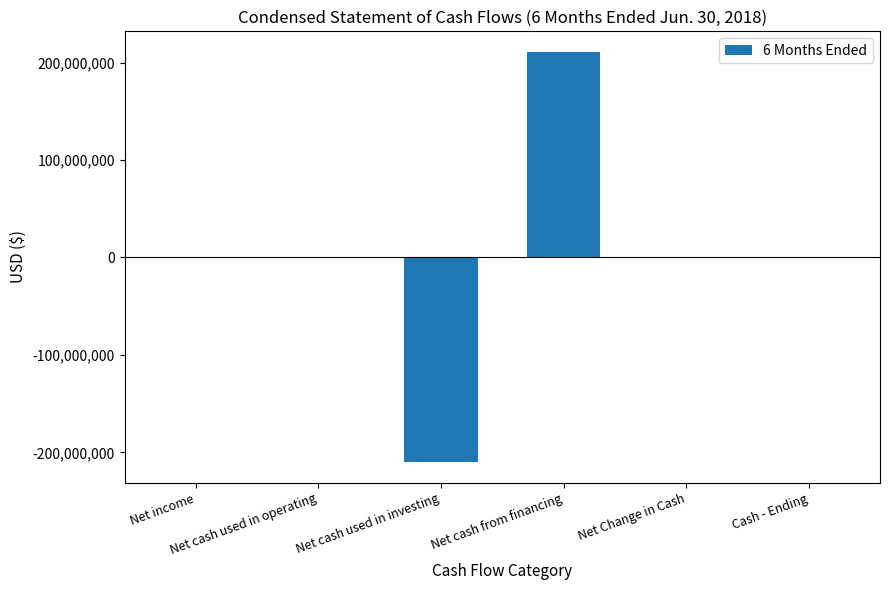

What is the sum of all values?

2573423